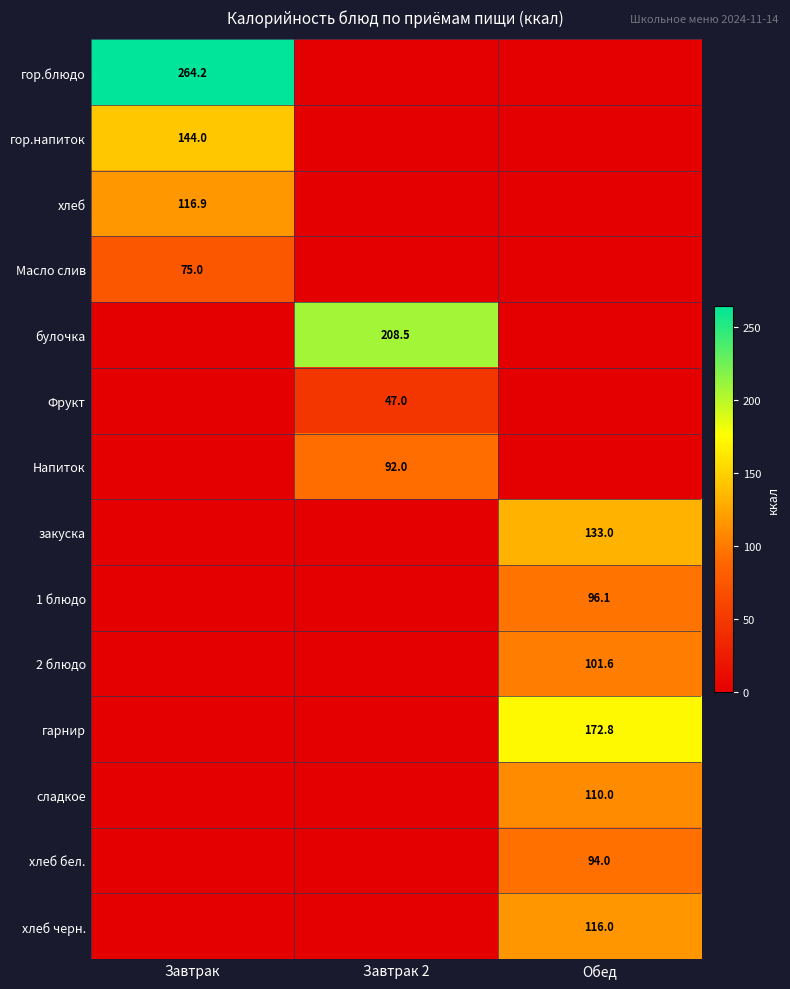

True or false: хлеб бел. has a value of 94.0 at Обед.

True